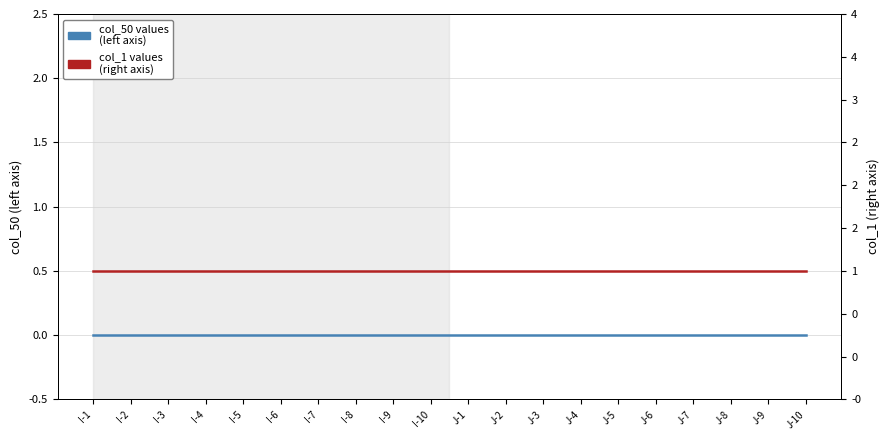

True or false: col_1 (right) and col_50 (left) cross at least once.

False